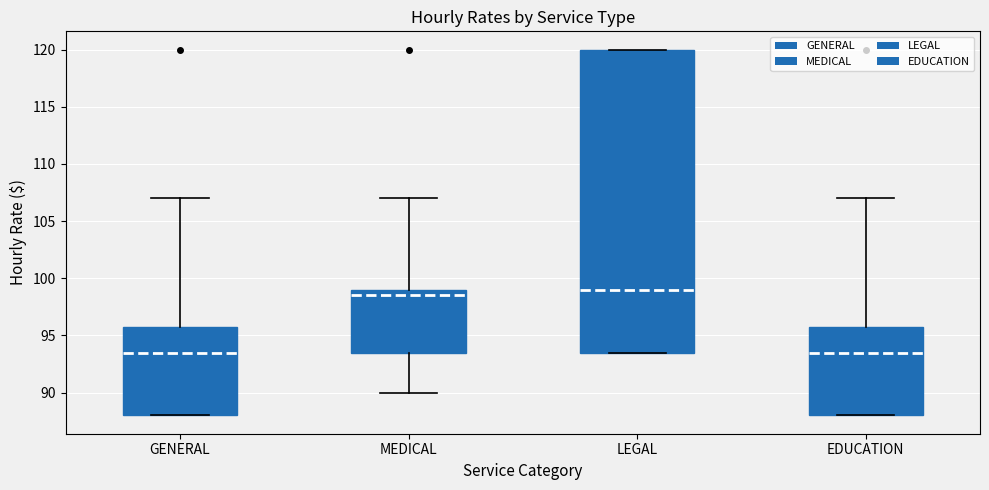

Where does the median line of the box for MEDICAL sit on the y-axis? The values are not printed on the chart, so give them approximately, as read against the axis.

98.5